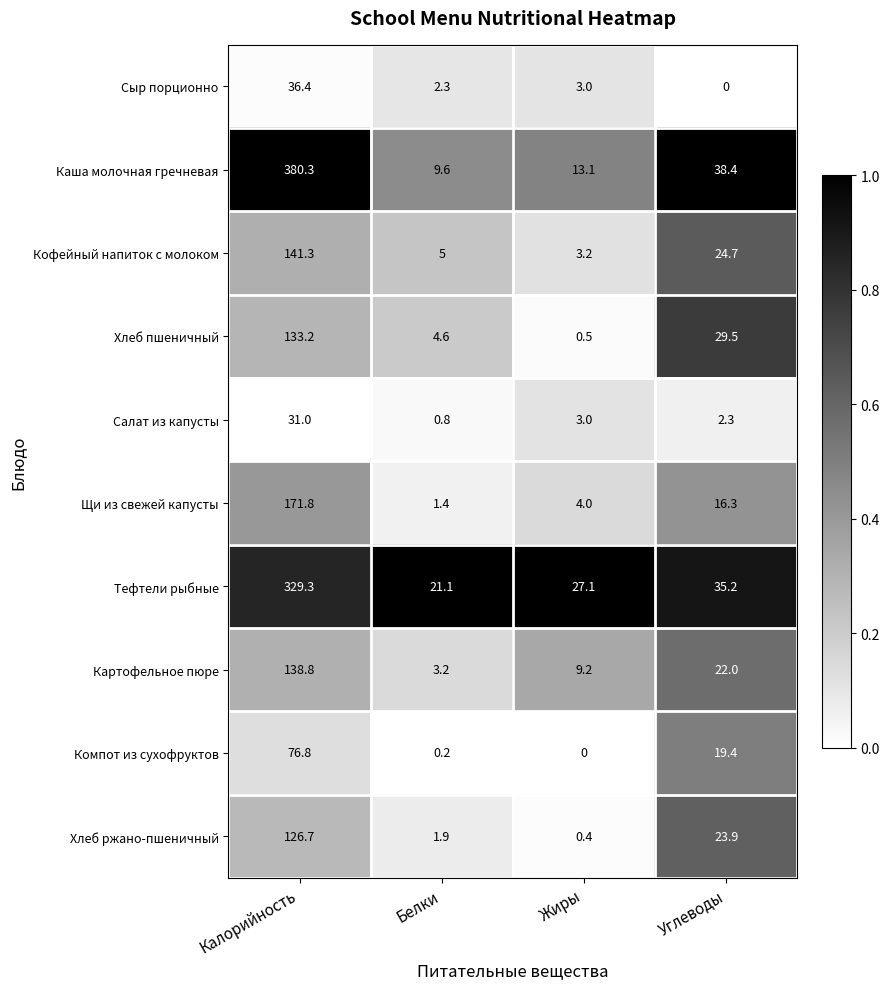

At which category is the sum across all series the highest?

Калорийность